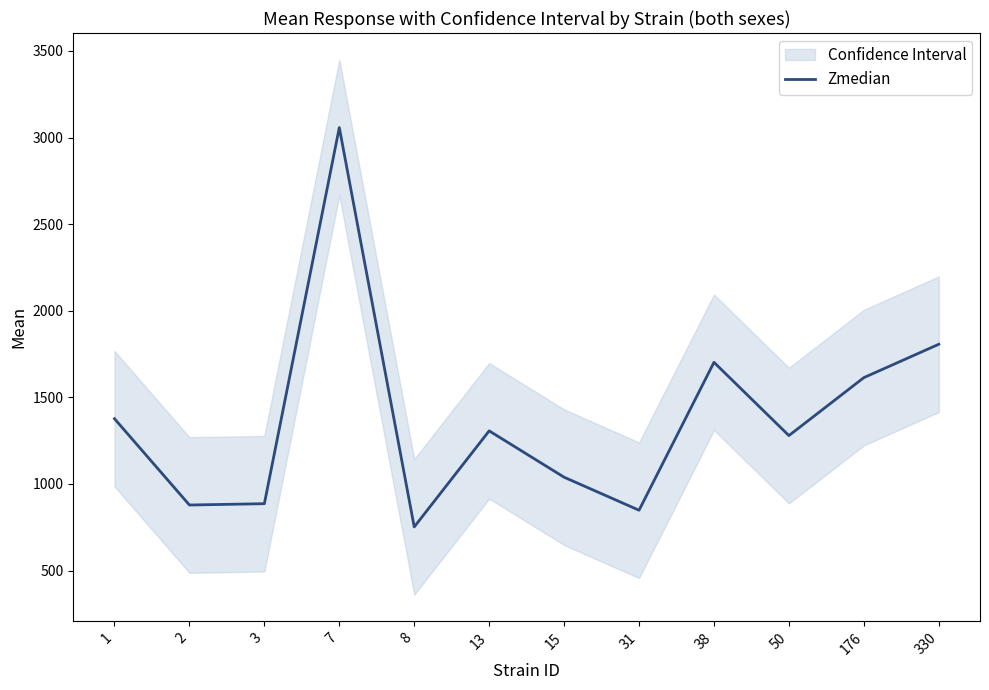

True or false: the data shows 2627.1 at 330.

False